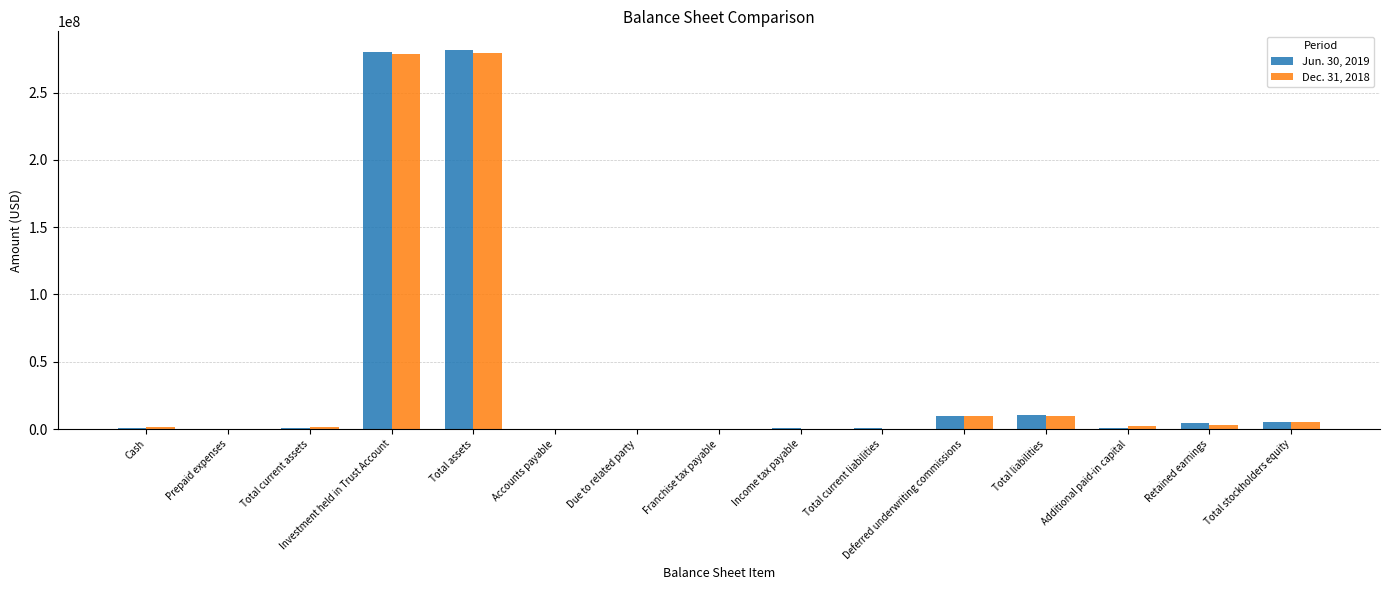

The value of Jun. 30, 2019 at Total stockholders equity is 5000002. True or false?

True